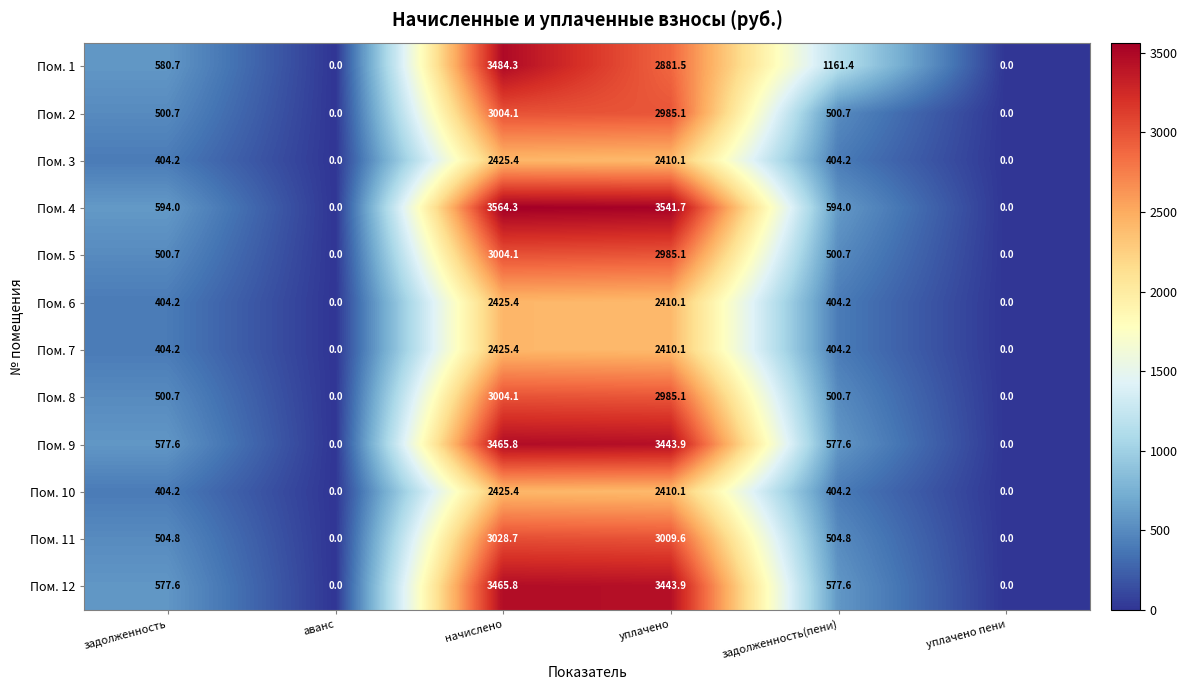

Between задолженность and уплачено пени, which series saw the biggest shift?

Пом. 4